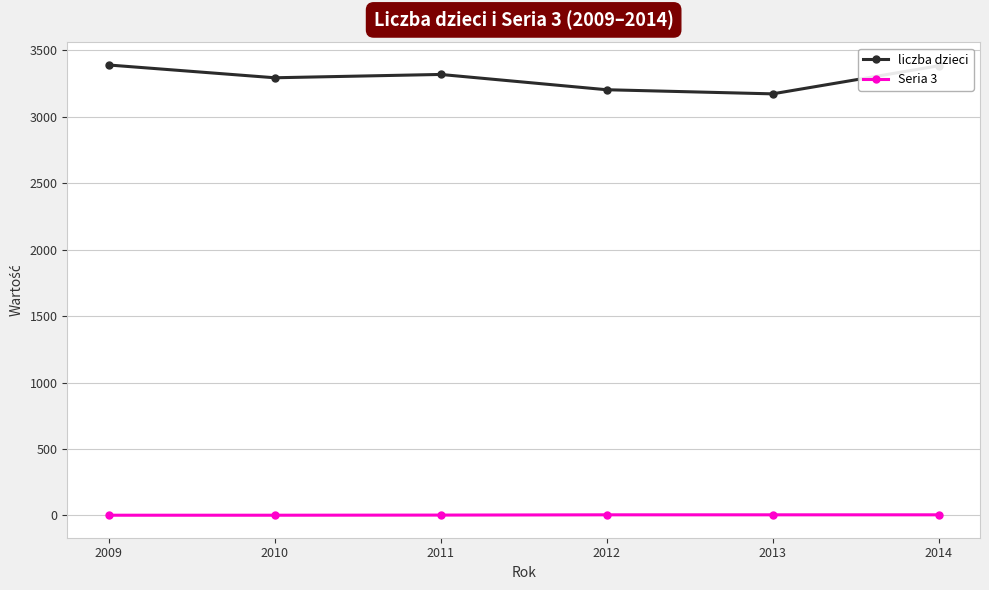

What is the average value of the liczba dzieci series?

3292